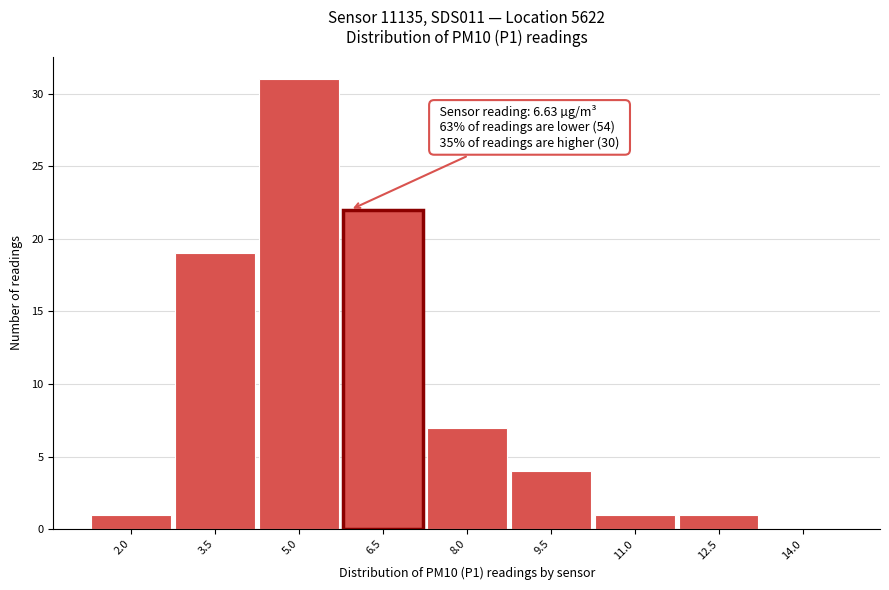

Reading right to left, what are all the values shown in this chart?

14.0=0	12.5=1	11.0=1	9.5=4	8.0=7	6.5=22	5.0=31	3.5=19	2.0=1